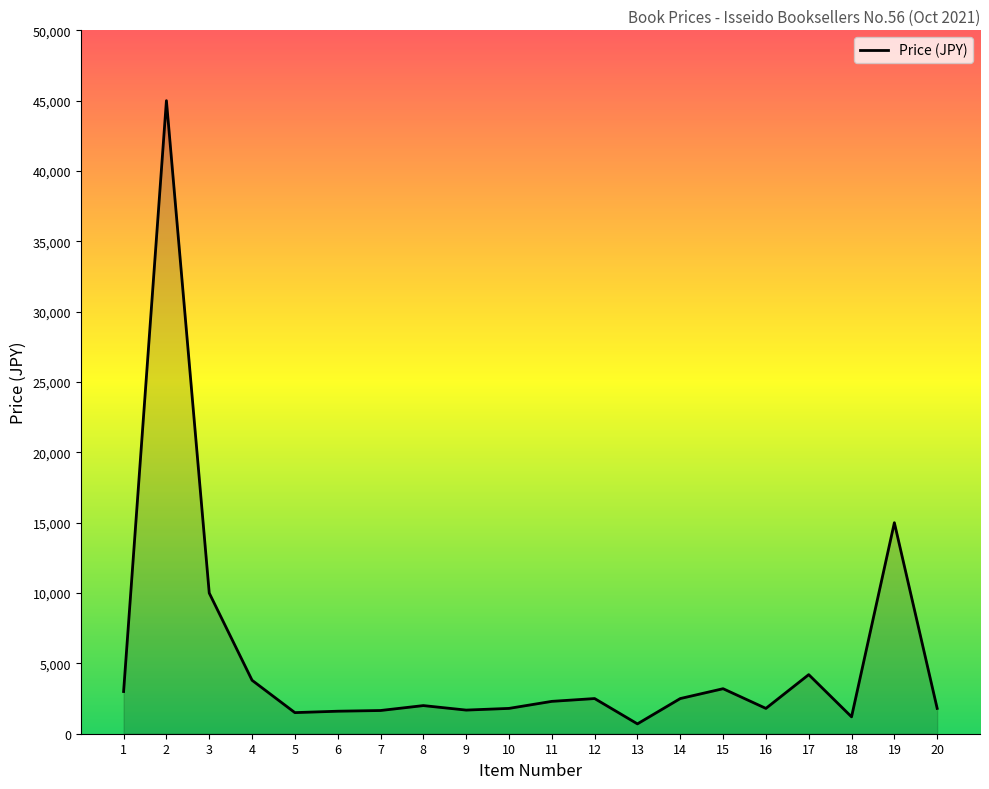

What is the smallest value displayed?

700